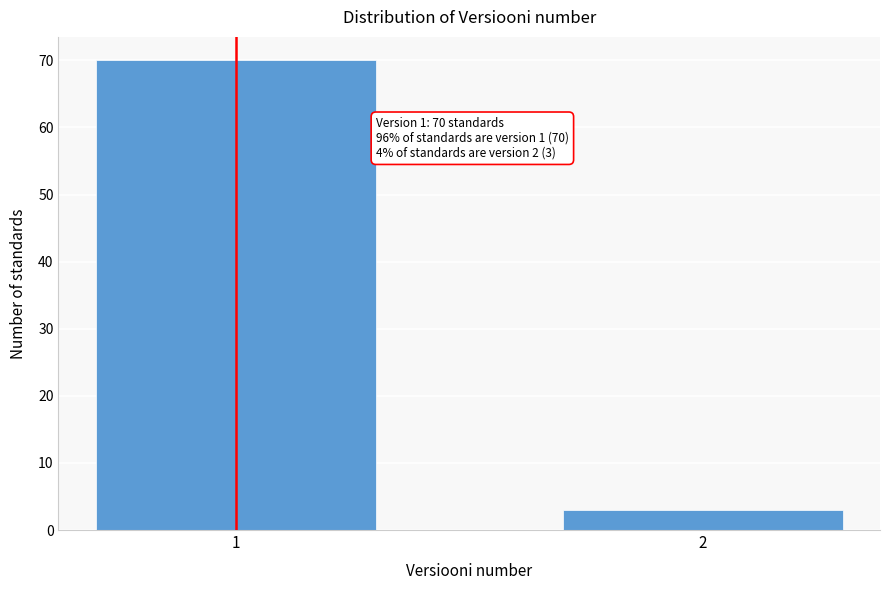

Reading right to left, extract all data points from this chart.

2=3	1=70